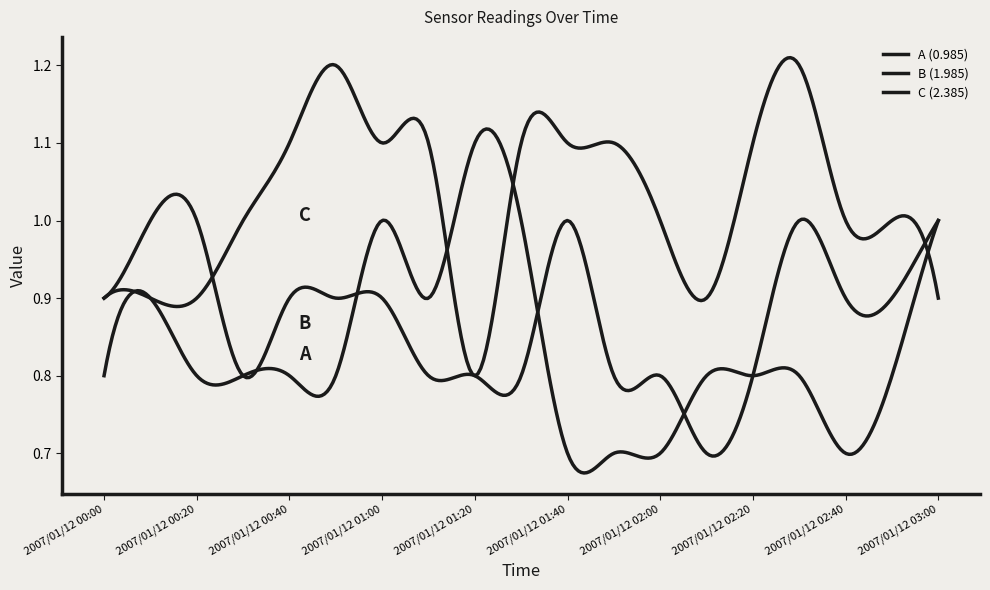

What is the label of the 1st point from the right?

2007/01/12 03:00